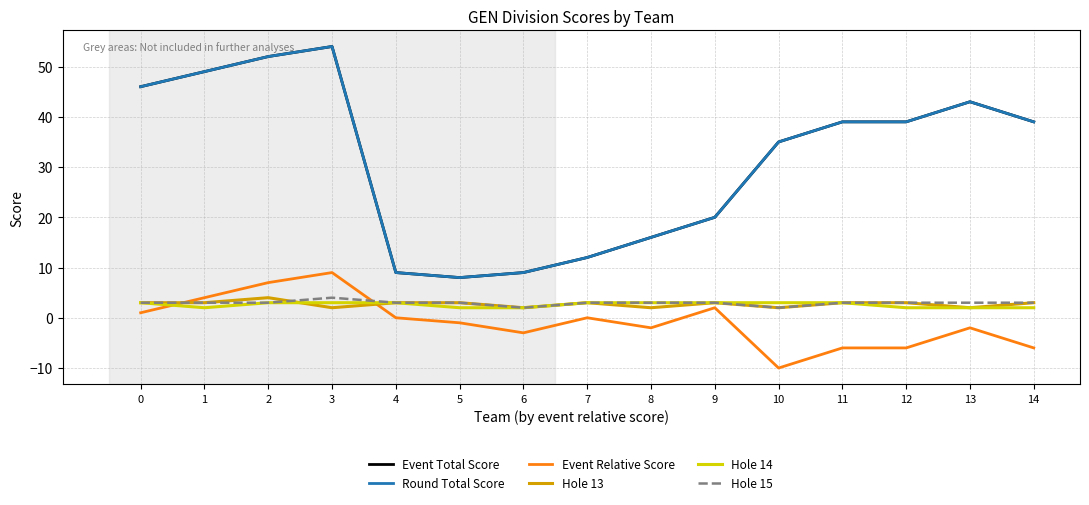

What is the sum of the Hole 14 values at 9 and 3?

6